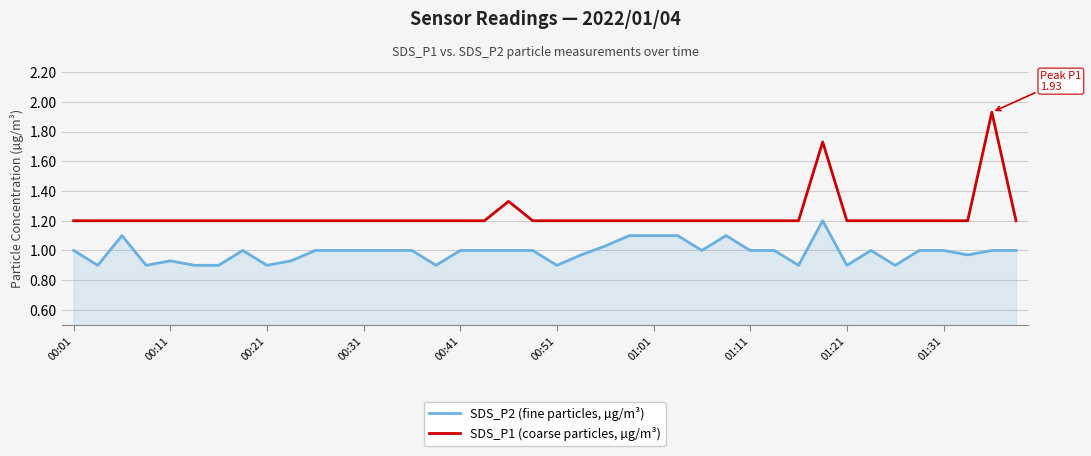

What are all the series names shown in the legend?

SDS_P2 (fine particles, µg/m³), SDS_P1 (coarse particles, µg/m³)